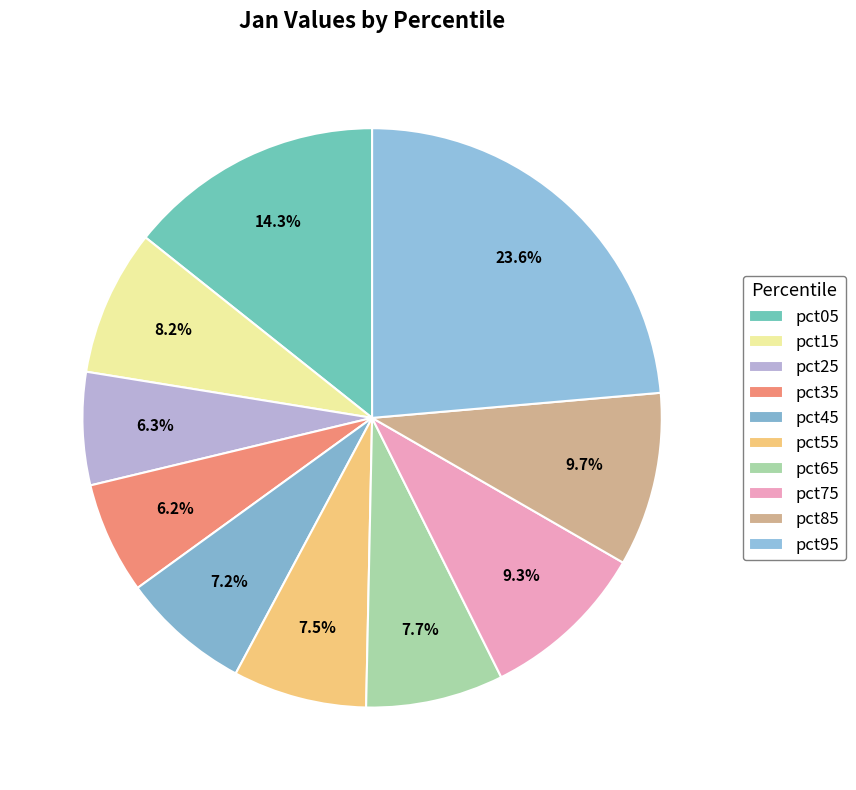

What is the change in value from pct15 to pct95?

+0.6